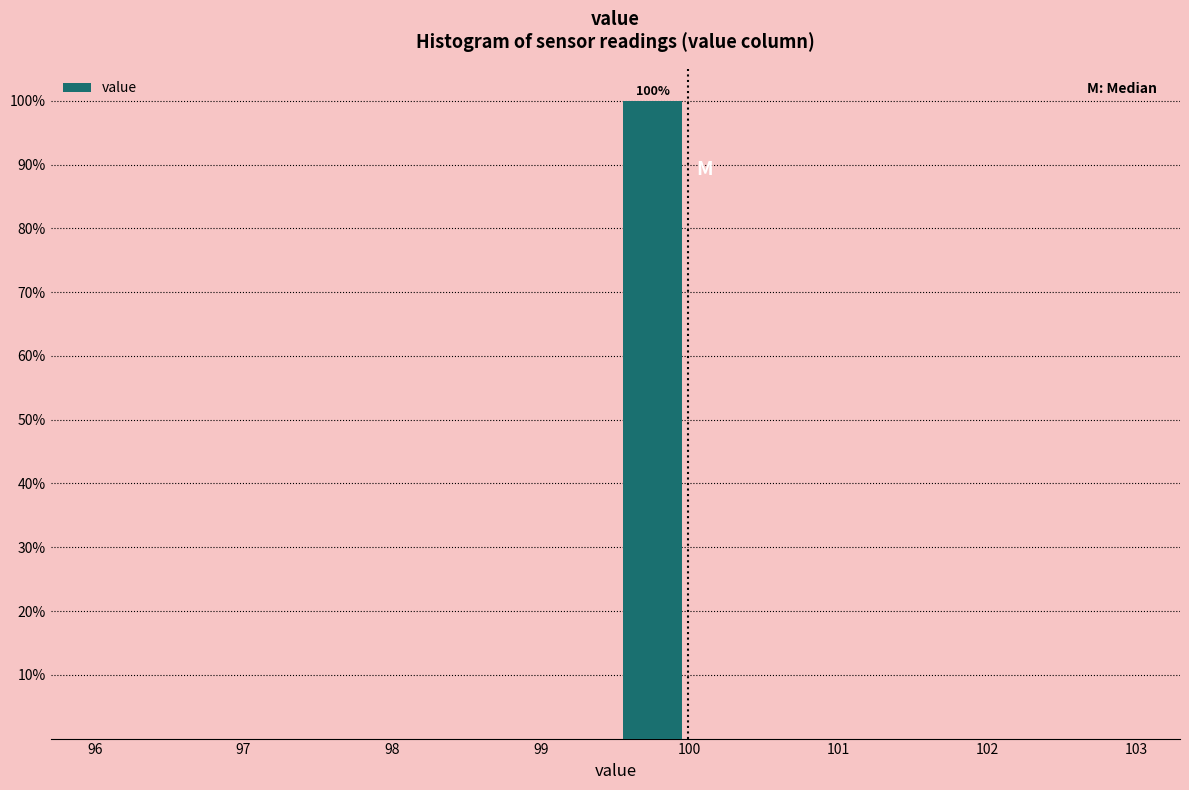

Which range on the x-axis has the tallest bar?

99.5 to 100.0